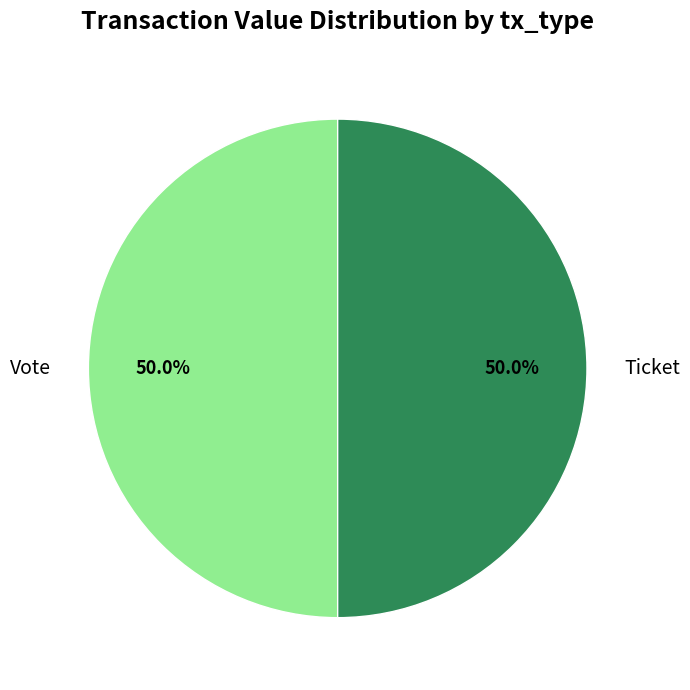

What is the ratio of the value at Ticket to the value at Vote?

1.0